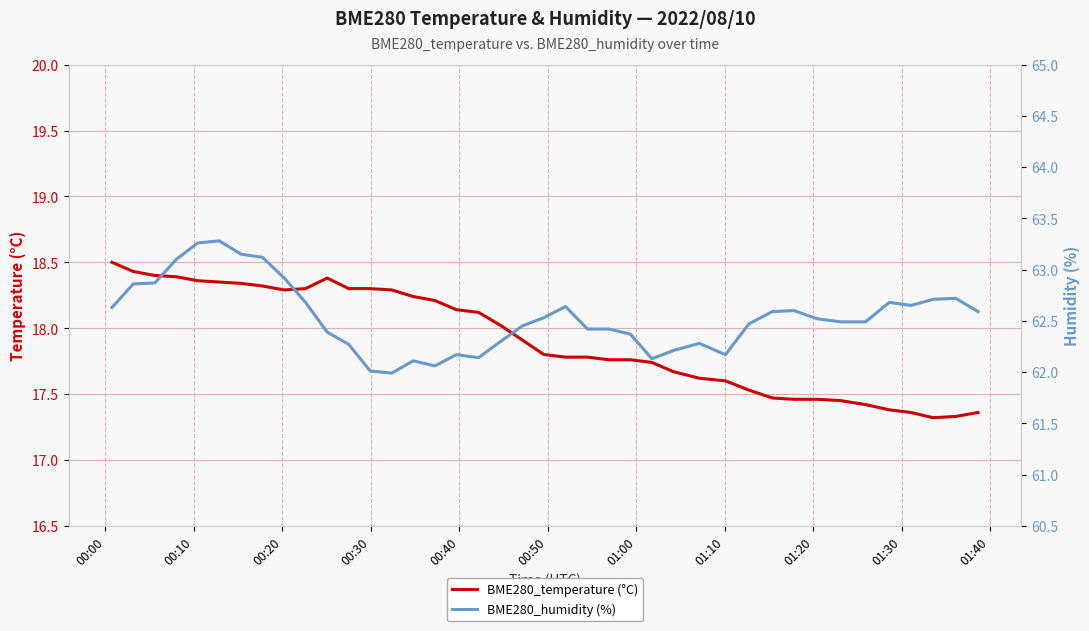

Count the number of categories in the chart.

40